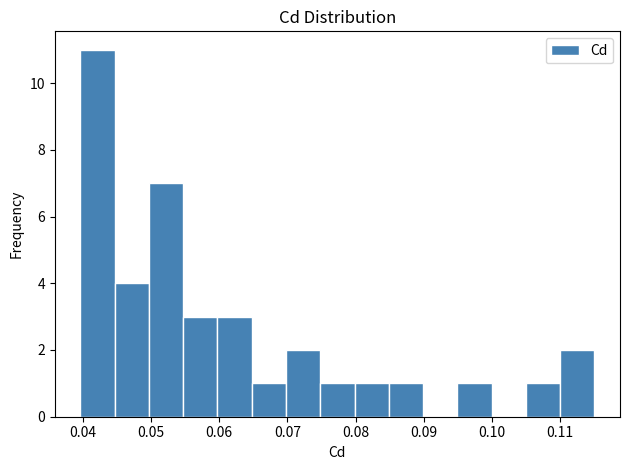

Reading left to right, transcribe this chart: for each bar, give the range it covers on the x-axis and its height. Neither the bar edges nor the heights are printed on the chart, so give them approximately, as read against the axes.

0.040 to 0.045: 11
0.045 to 0.050: 4
0.050 to 0.055: 7
0.055 to 0.060: 3
0.060 to 0.065: 3
0.065 to 0.070: 1
0.070 to 0.075: 2
0.075 to 0.080: 1
0.080 to 0.085: 1
0.085 to 0.090: 1
0.090 to 0.095: 0
0.095 to 0.100: 1
0.100 to 0.105: 0
0.105 to 0.110: 1
0.110 to 0.115: 2